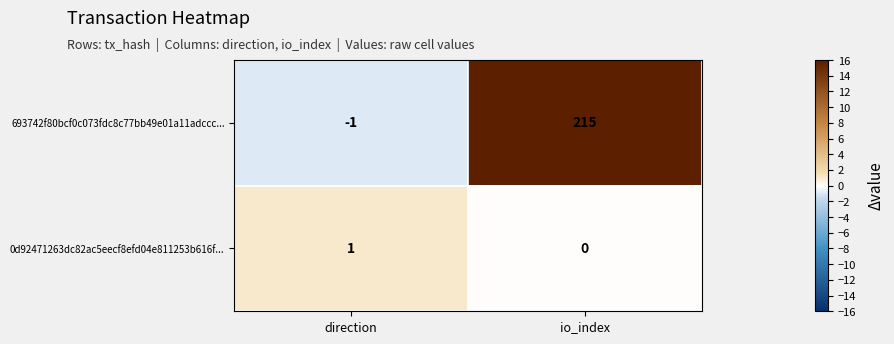

Which series has the widest spread of values?

693742f80bcf0c073fdc8c77bb49e01a11adccc...